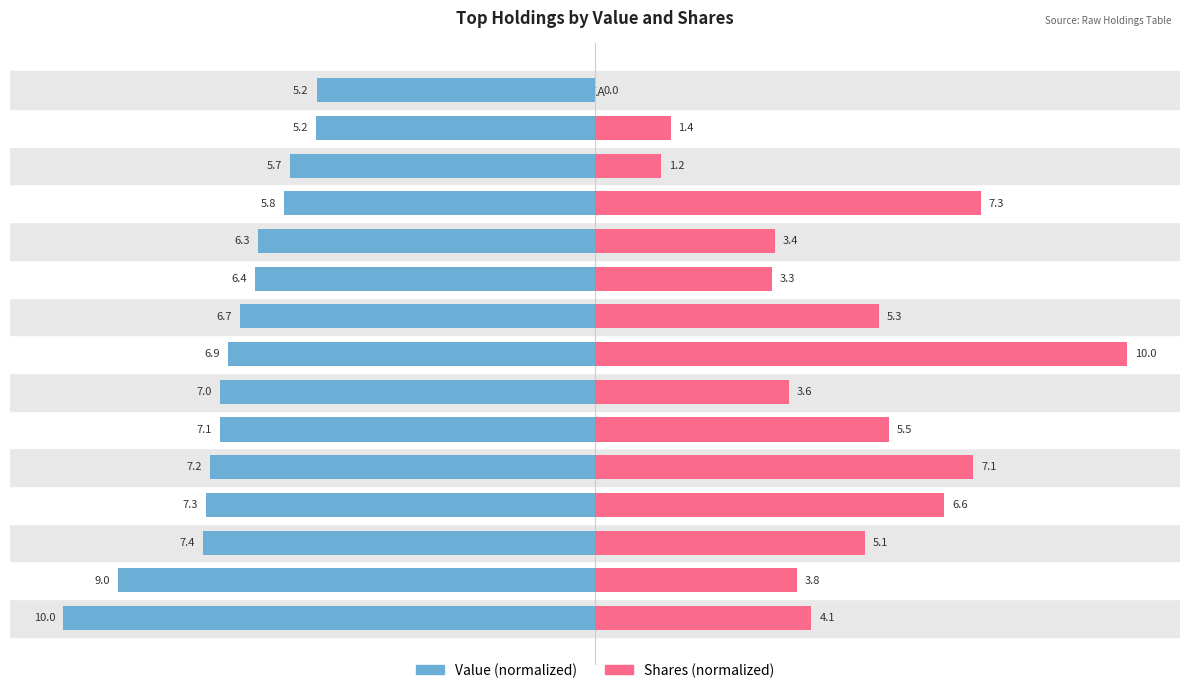

What is the value of the Shares or principal amount bar at the 11th from the left?

3.4